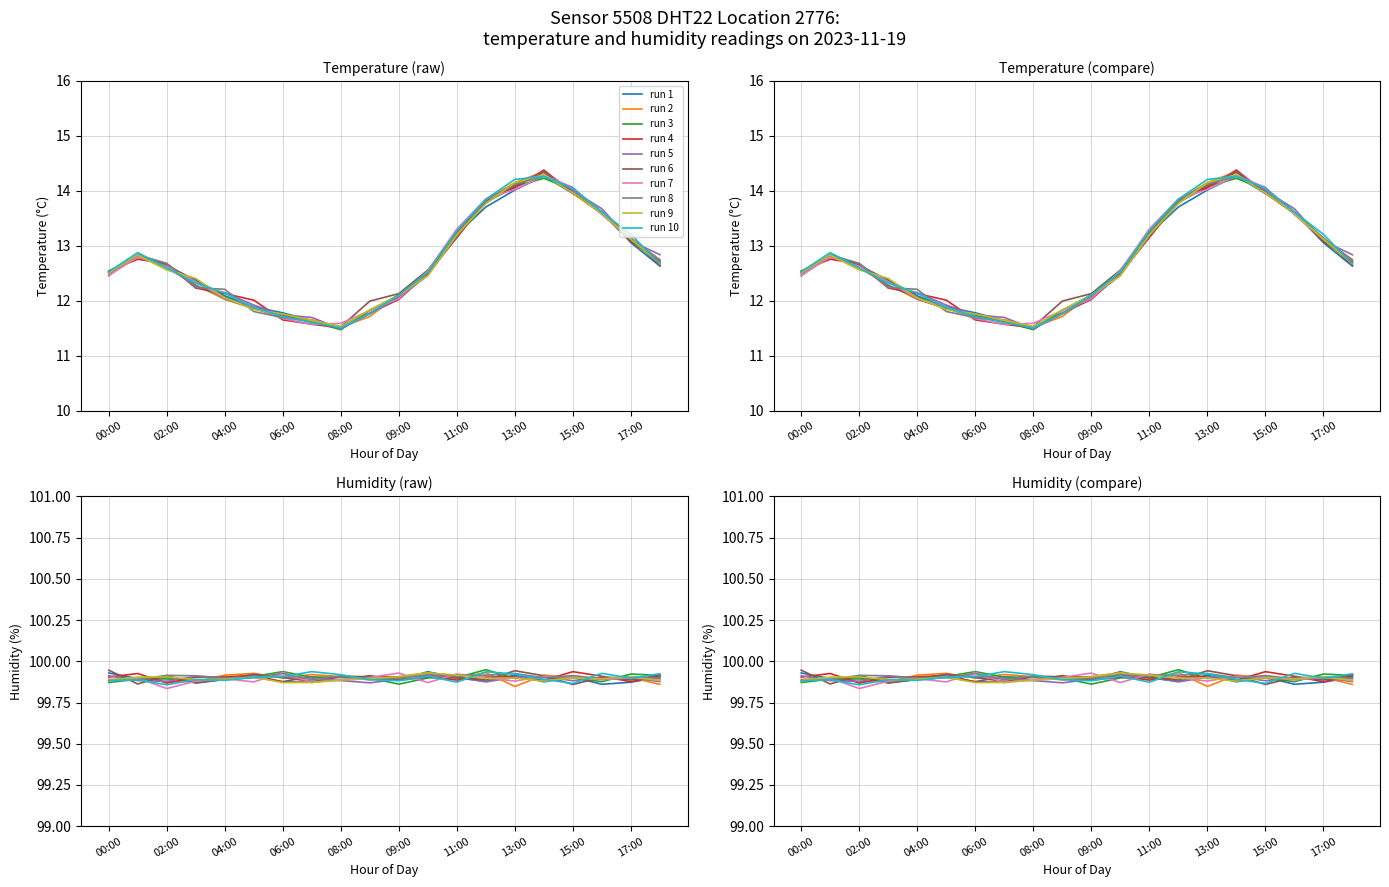

Reading left to right, transcribe all the data shown in this chart.

12.5	12.8	12.7	12.3	12.1	11.9	11.7	11.6	11.5	11.8	12.1	12.5	13.2	13.8	14.1	14.2	14.0	13.6	13.1	12.7